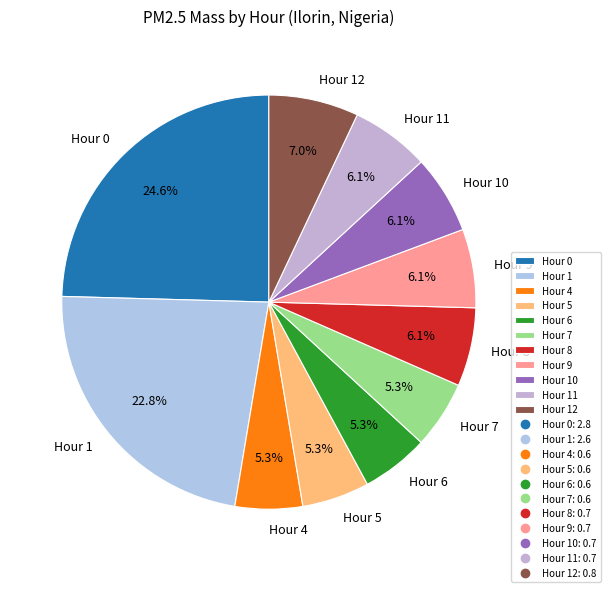

Does Hour 0 account for over 50% of the chart?

No